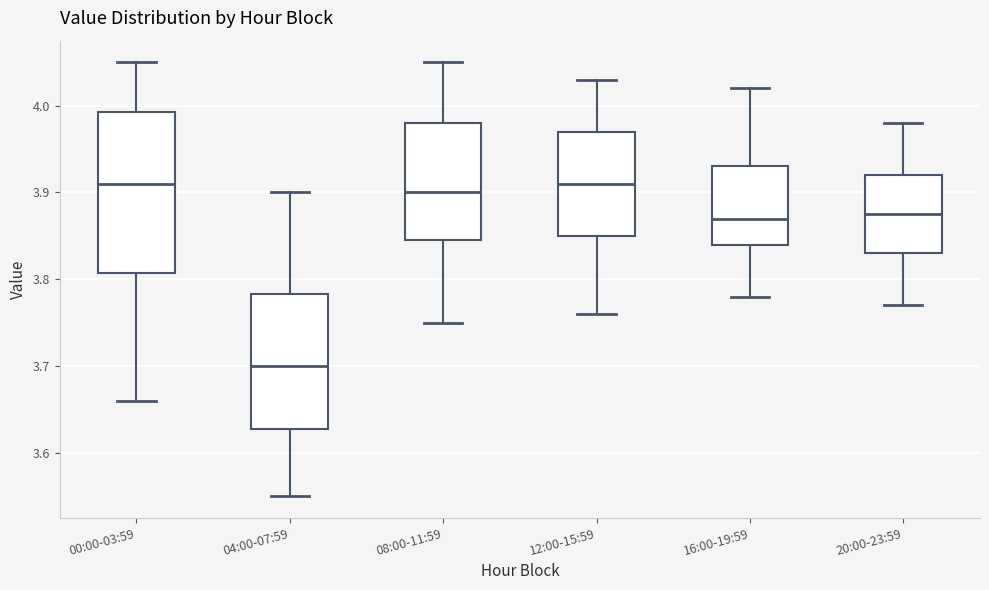

Reading left to right, read every box against the y-axis: the position of its median line, the range the box covers, and the ends of its whiskers. The values are not printed on the chart, so give them approximately, as read against the axis.

00:00-03:59: median 3.91, box 3.81 to 3.99, whiskers 3.66 to 4.05
04:00-07:59: median 3.70, box 3.63 to 3.78, whiskers 3.55 to 3.90
08:00-11:59: median 3.90, box 3.85 to 3.98, whiskers 3.75 to 4.05
12:00-15:59: median 3.91, box 3.85 to 3.97, whiskers 3.76 to 4.03
16:00-19:59: median 3.87, box 3.84 to 3.93, whiskers 3.78 to 4.02
20:00-23:59: median 3.88, box 3.83 to 3.92, whiskers 3.77 to 3.98